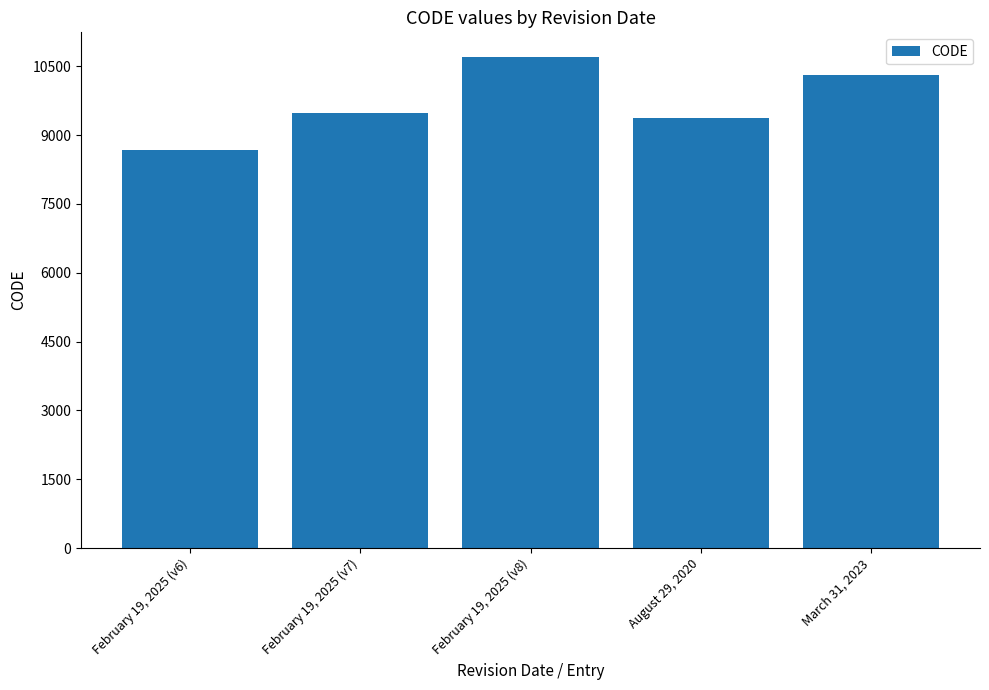

True or false: the data shows 8676 at February 19, 2025 (v6).

True